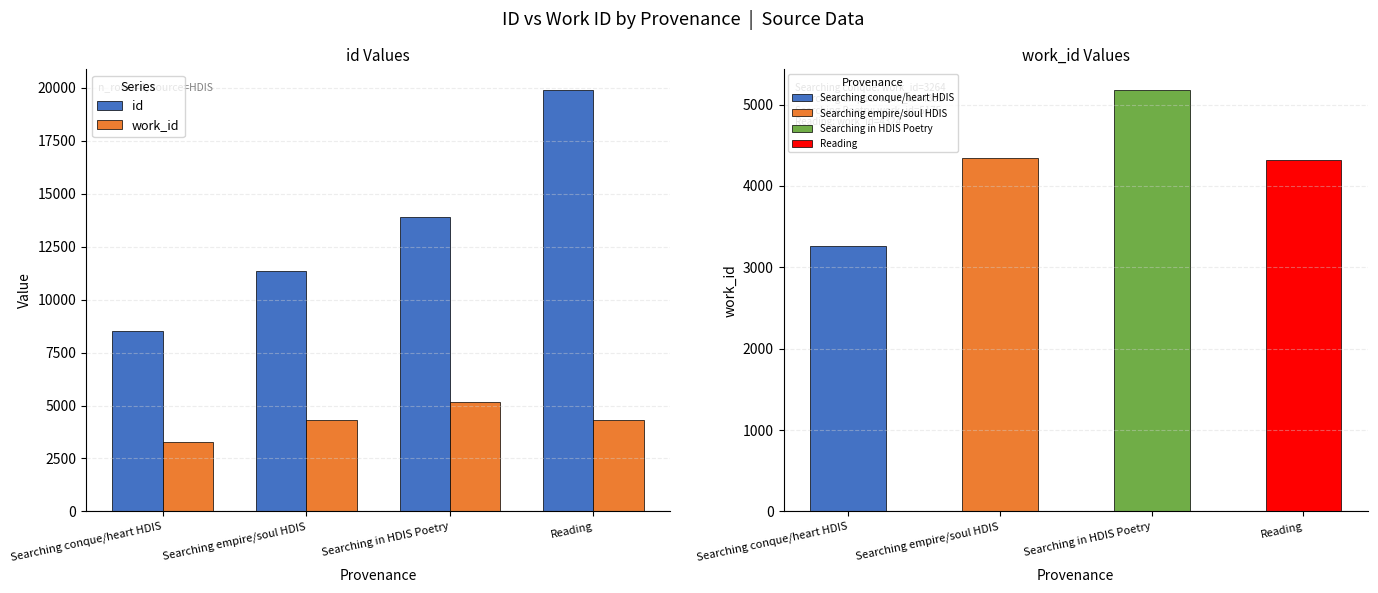

Rank the series by their maximum value, from highest to lowest.

id, work_id